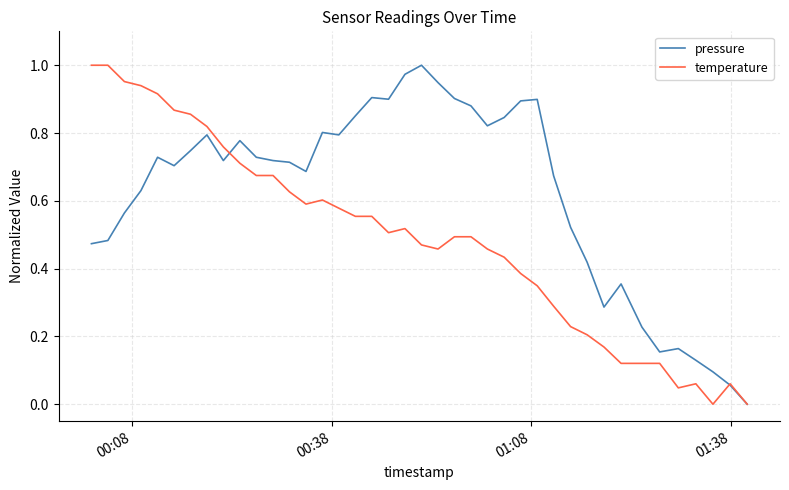

Rank the series by their average value, from highest to lowest.

pressure, temperature